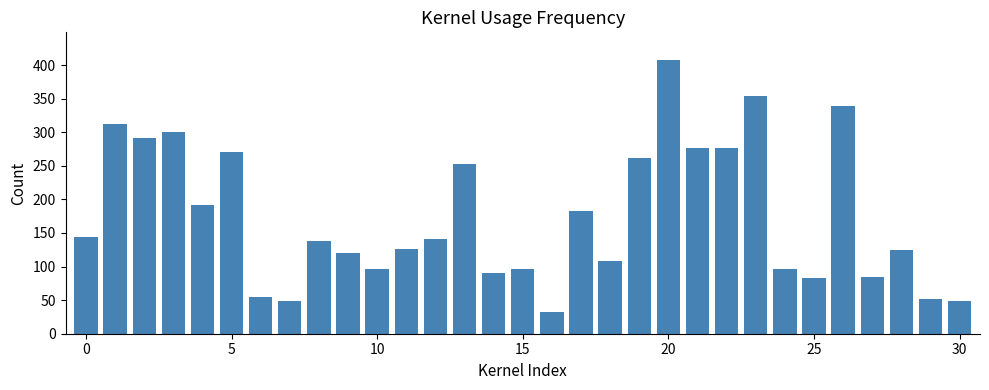

What is the sum of all values?

5396